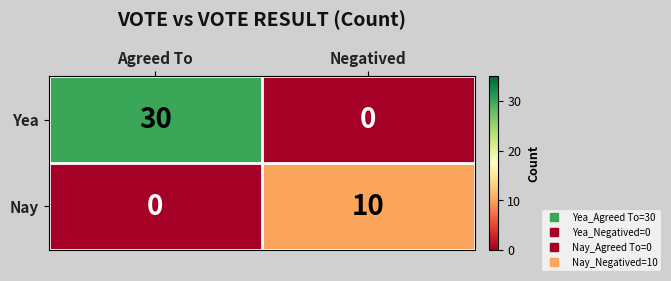

At which category is the sum across all series the highest?

Agreed To